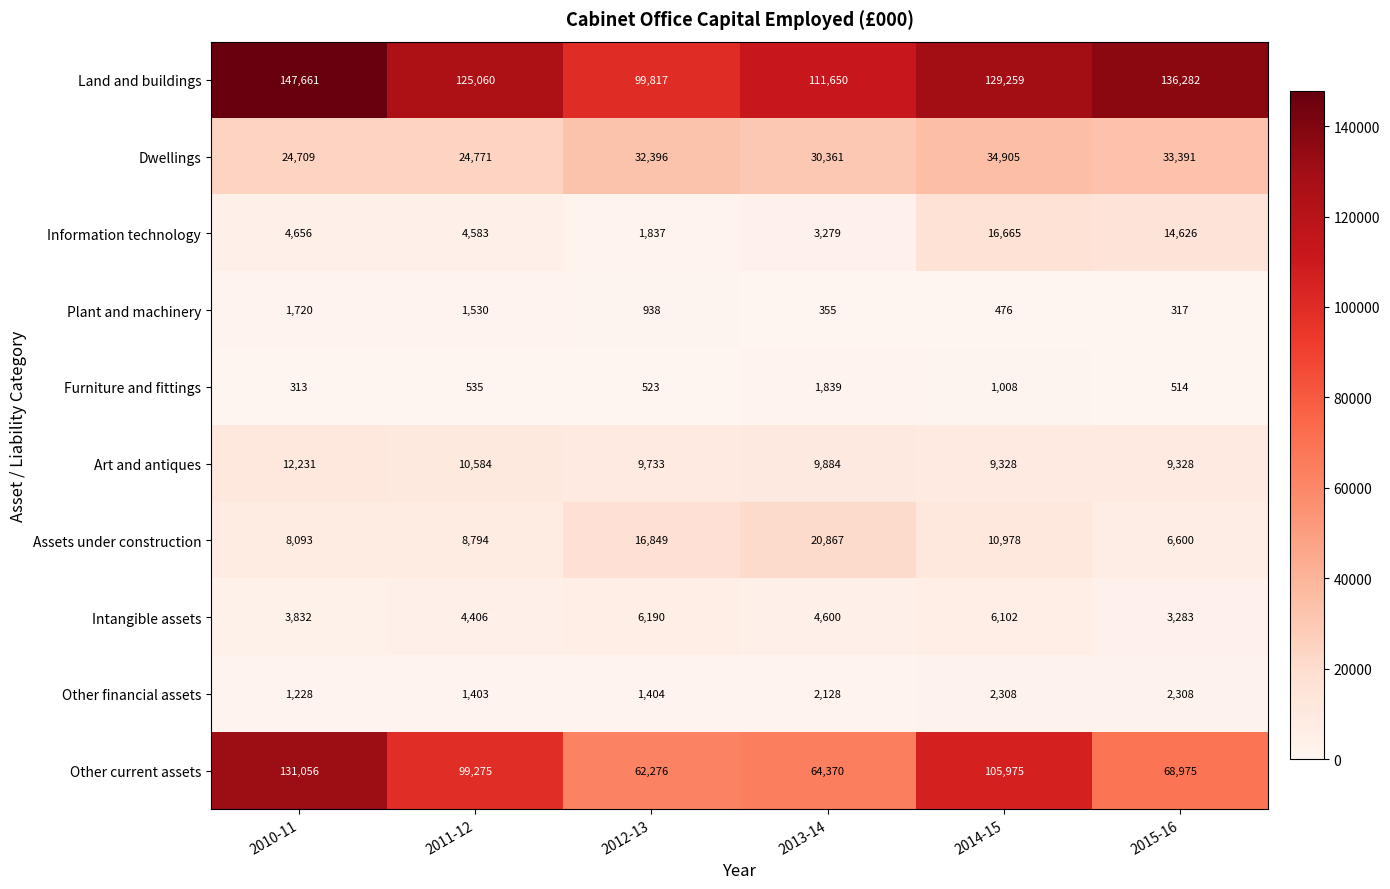

Rank the series by their maximum value, from lowest to highest.

Plant and machinery, Furniture and fittings, Other financial assets, Intangible assets, Art and antiques, Information technology, Assets under construction, Dwellings, Other current assets, Land and buildings